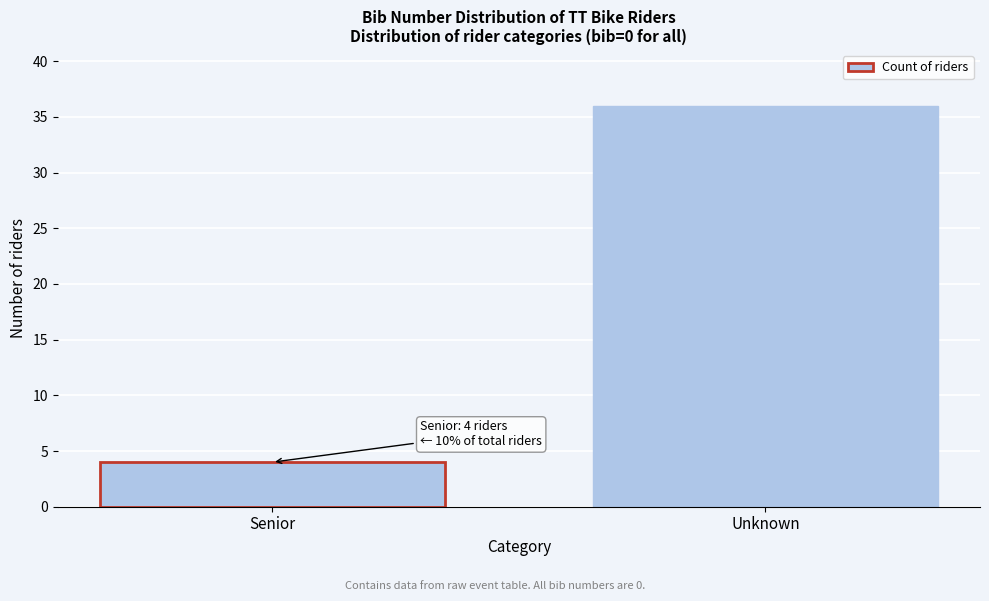

Reading left to right, extract all data points from this chart.

Senior=4	Unknown=36